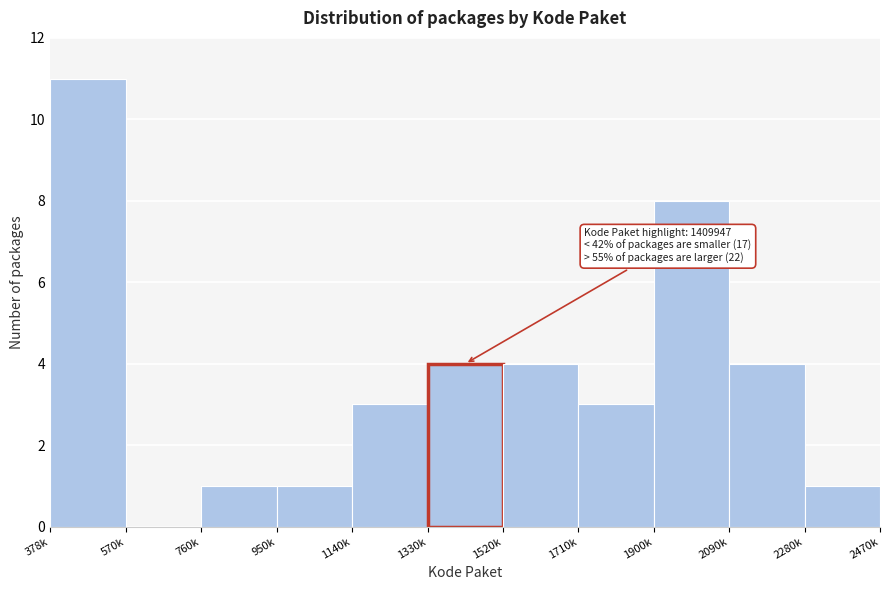

Reading left to right, transcribe all the data shown in this chart.

378k=11	570k=0	760k=1	950k=1	1140k=3	1330k=4	1520k=4	1710k=3	1900k=8	2090k=4	2280k=1